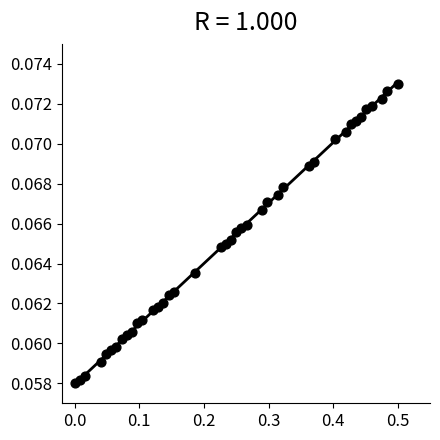

What is the range of X values (max minus min)?

0.5